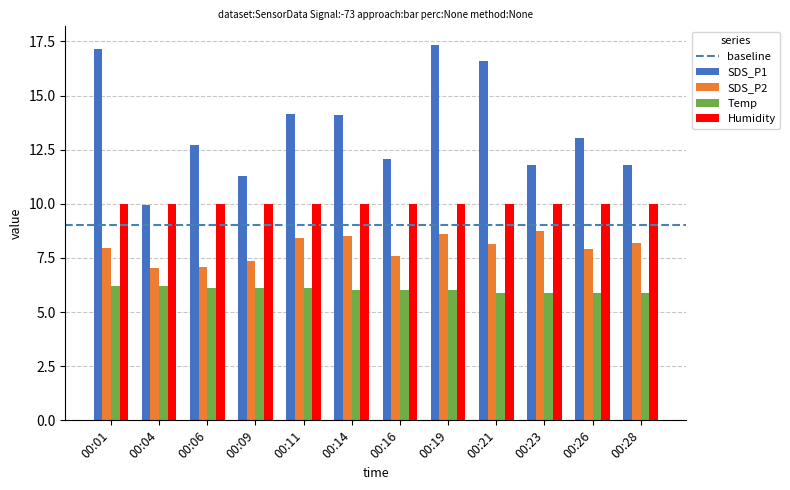

List the series in order of their overall mean, lowest first.

Temp, SDS_P2, Humidity, SDS_P1